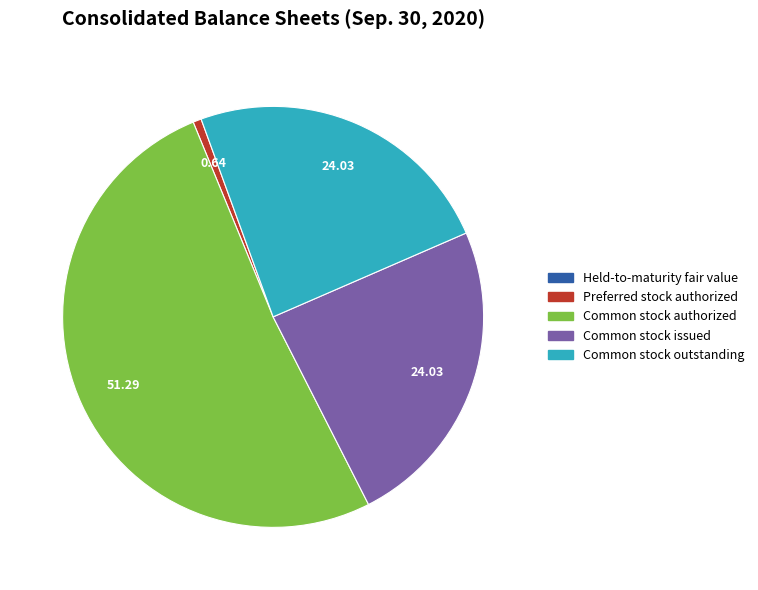

Is the sum of Preferred stock authorized and Common stock authorized greater than half?

Yes